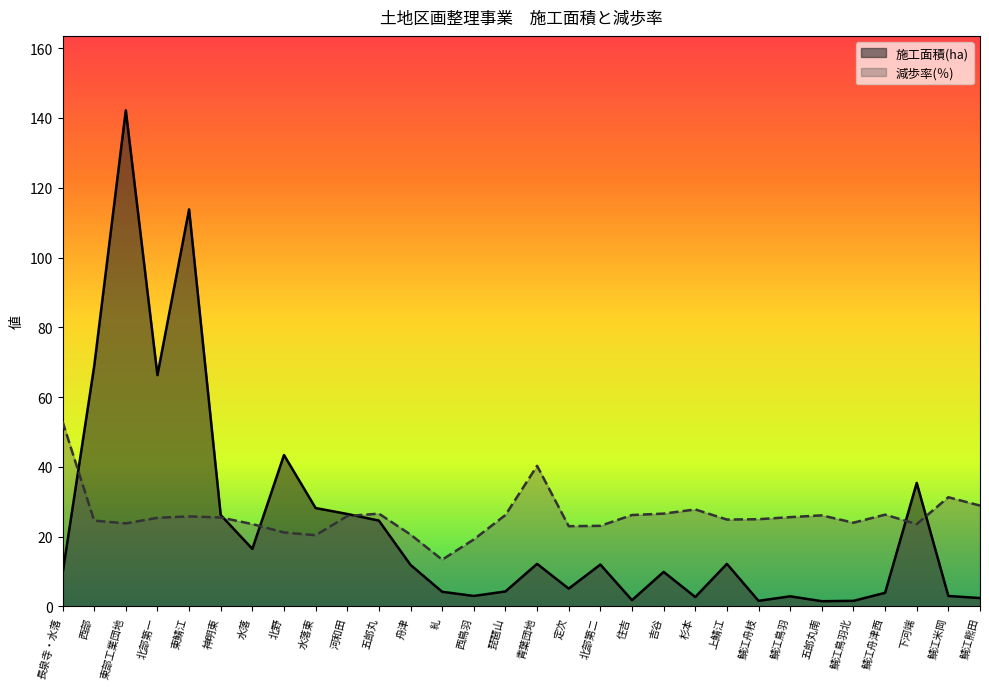

At which category is the sum across all series the highest?

東部工業団地